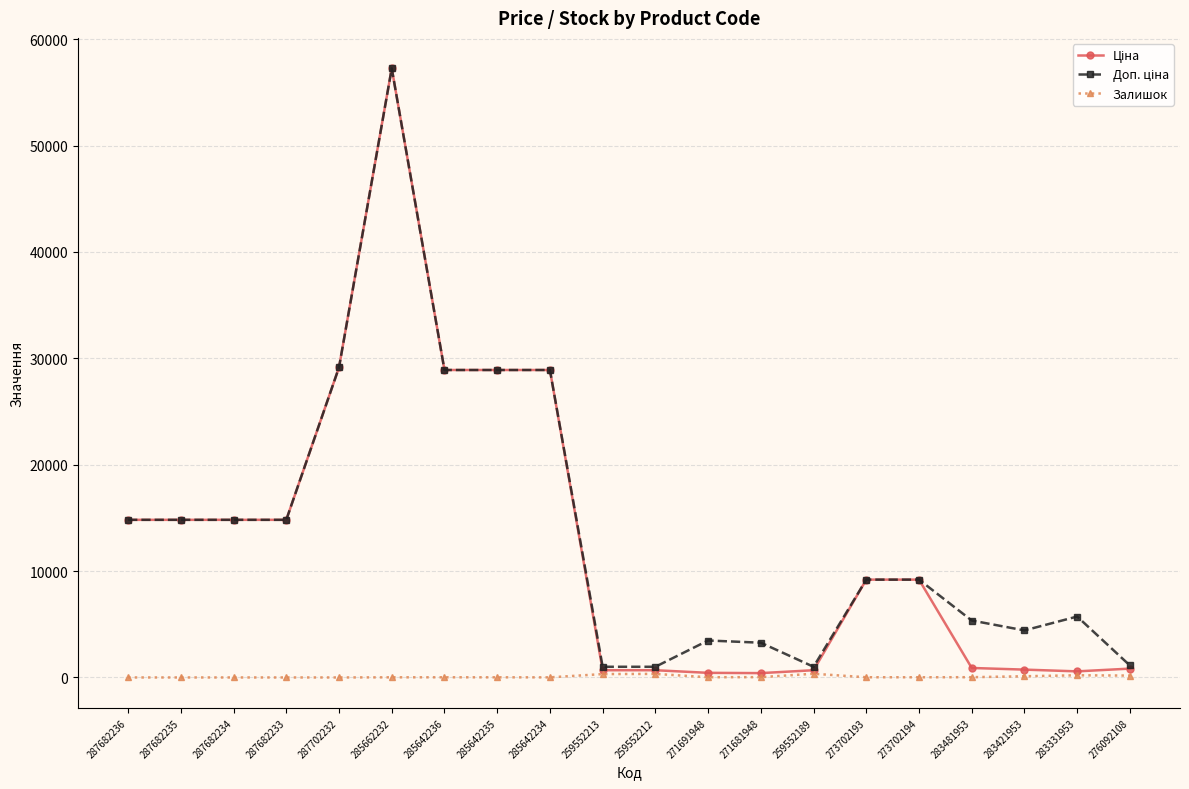

The Залишок series shows 0.0 at 287682234. True or false?

True